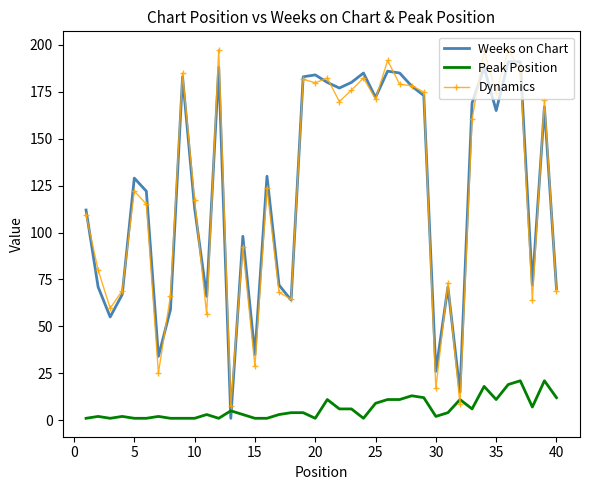

What are all the series names shown in the legend?

Weeks on Chart, Peak Position, Dynamics